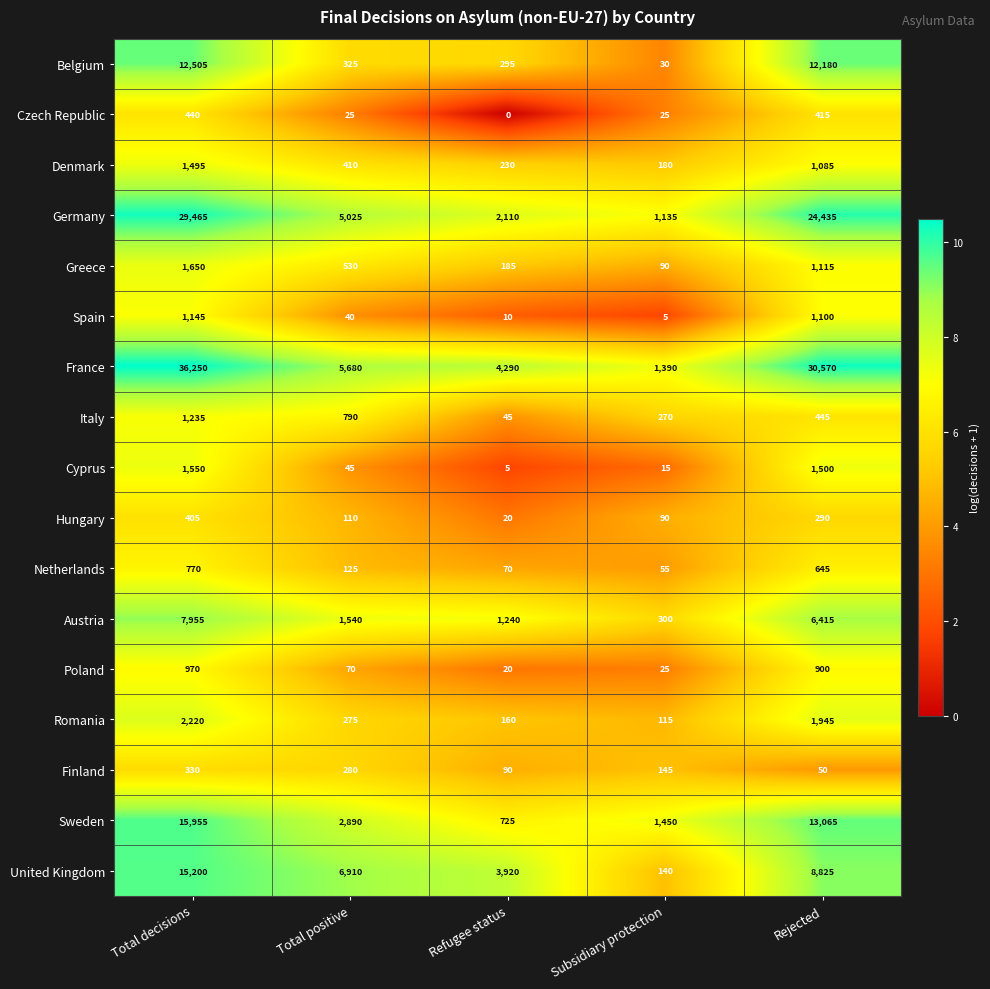

Where does the Spain series first go above 40?

Total decisions